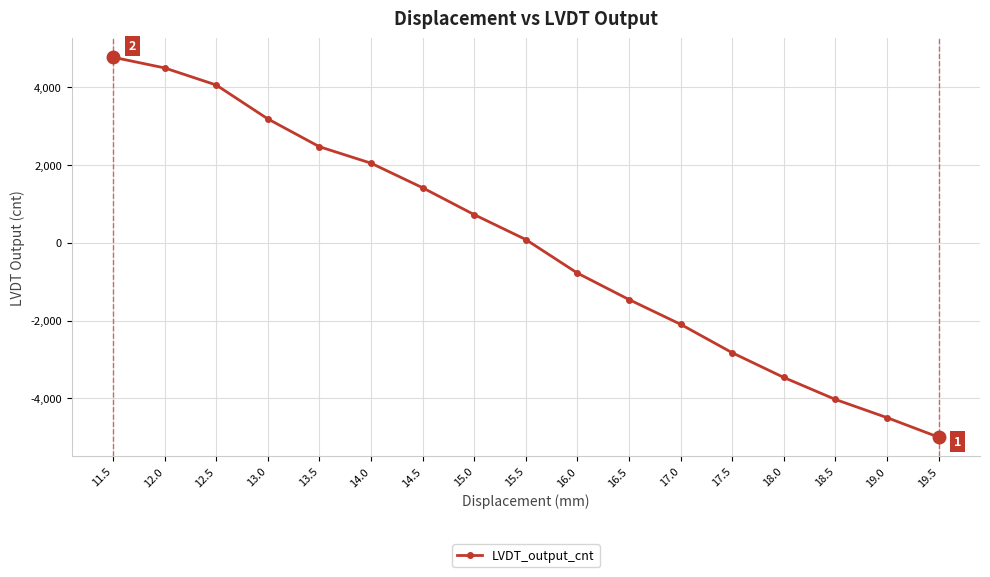

The chart shows a value of -780.7 at 16.0. True or false?

True